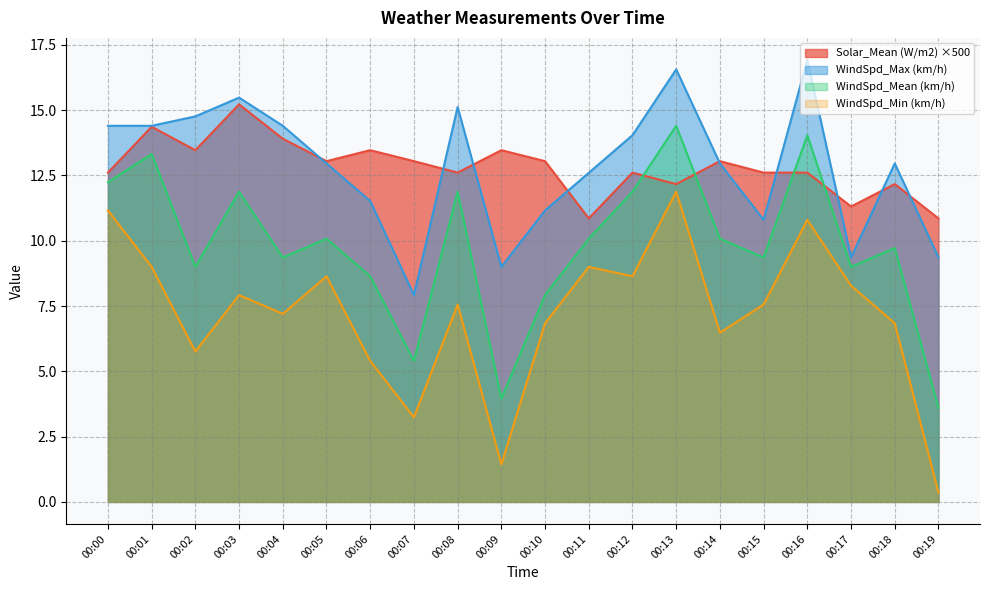

What is the value of the WindSpd_Max (km/h) point at the 3rd from the left?

14.8